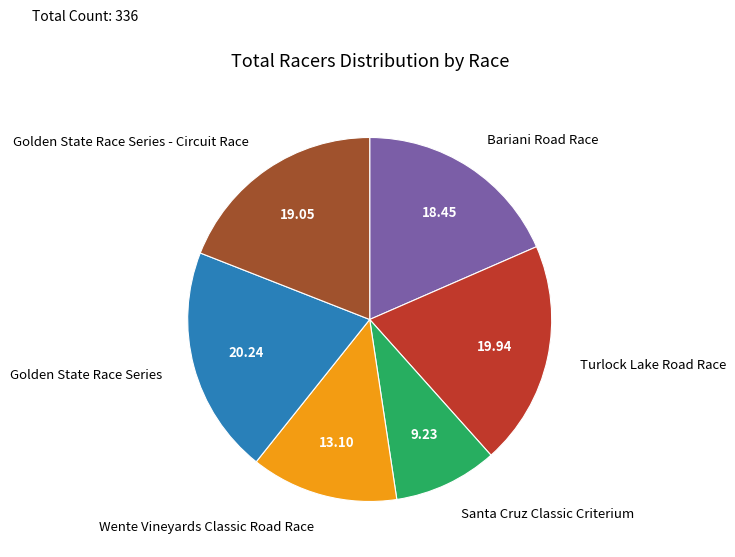

Combined, do Bariani Road Race and Golden State Race Series account for over 50%?

No